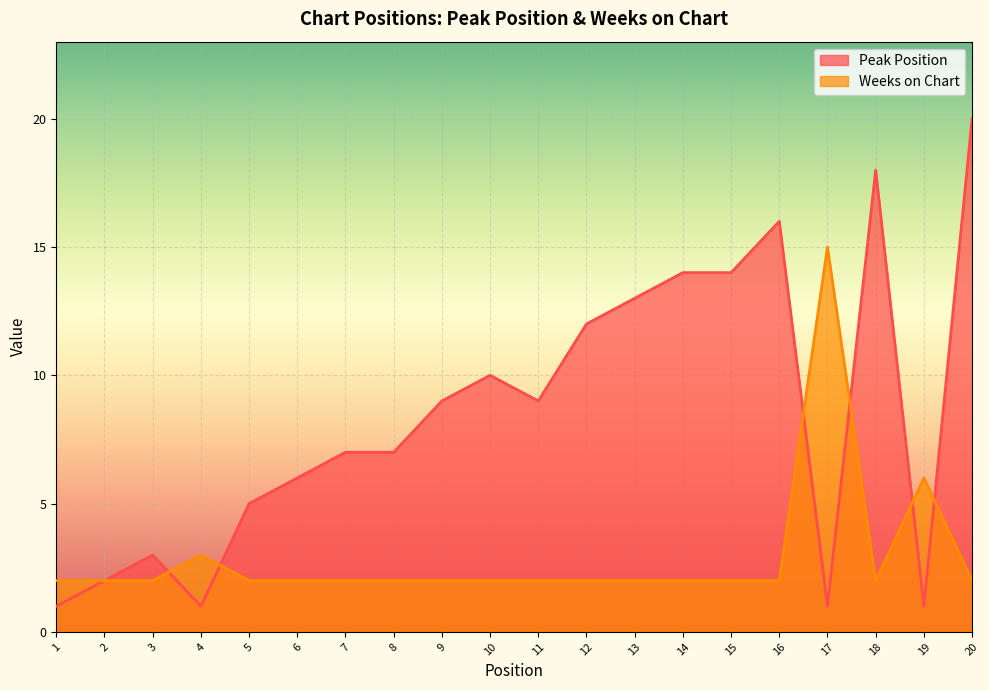

List the labels in order of Peak Position value, largest first.

20, 18, 16, 14, 15, 13, 12, 10, 9, 11, 7, 8, 6, 5, 3, 2, 1, 4, 17, 19